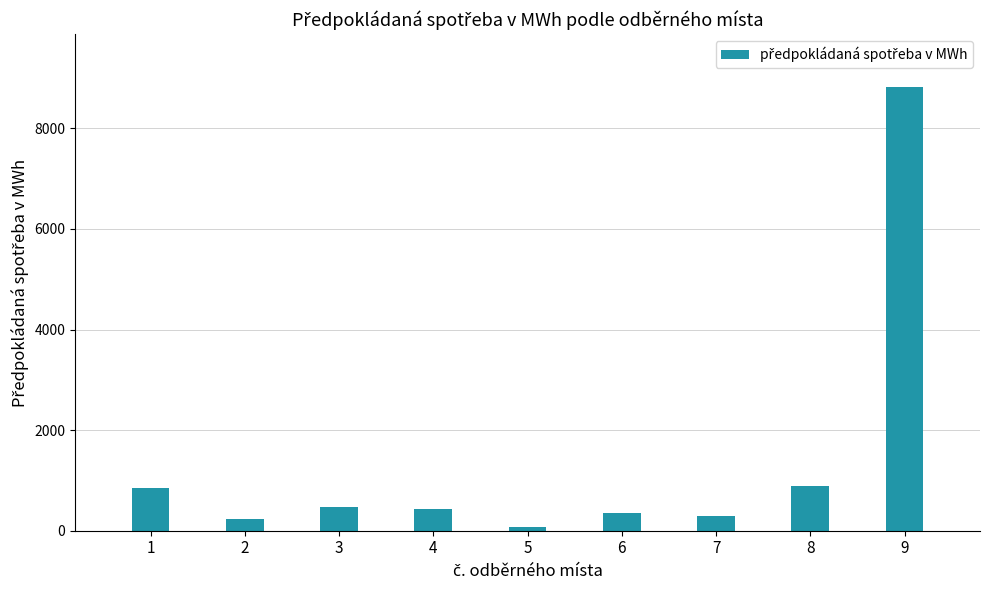

What is the value of the 6th bar from the left?

343.1